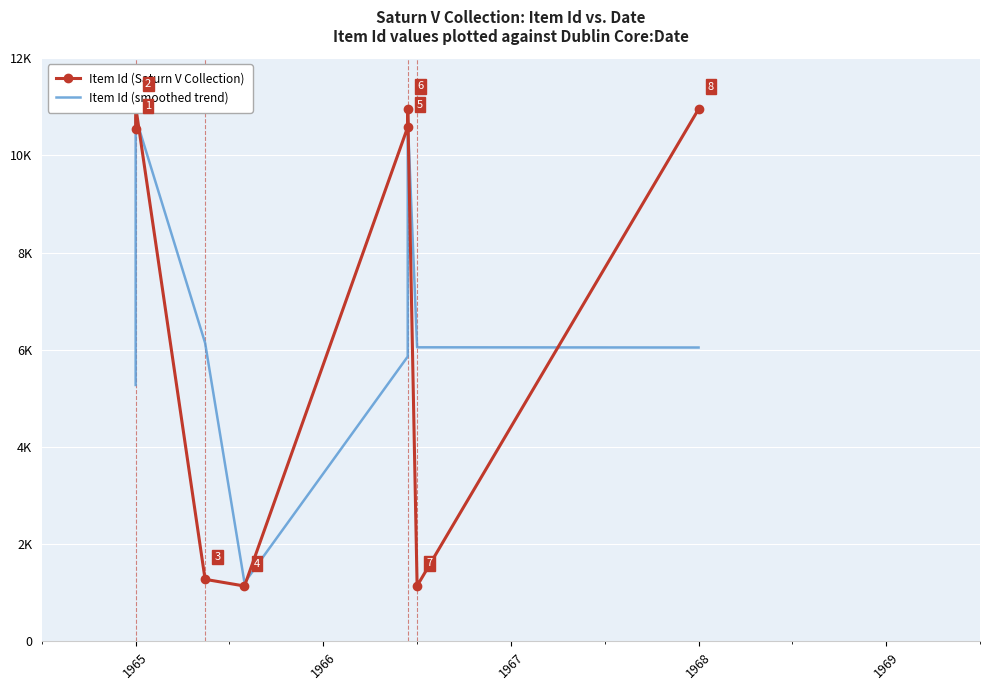

What is the difference between the maximum and minimum values in the Item Id (Saturn V Collection) series?

9870.0